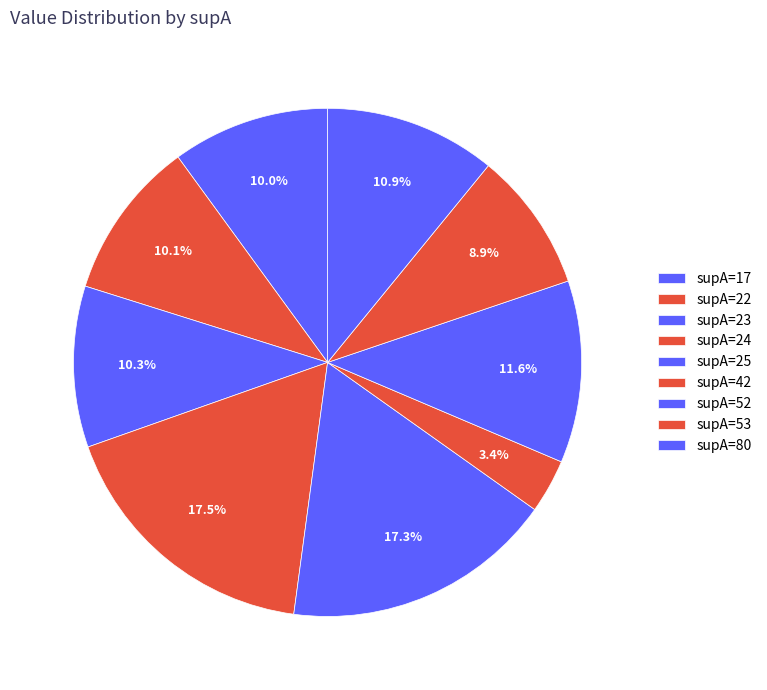

Count the number of slices in the pie.

9